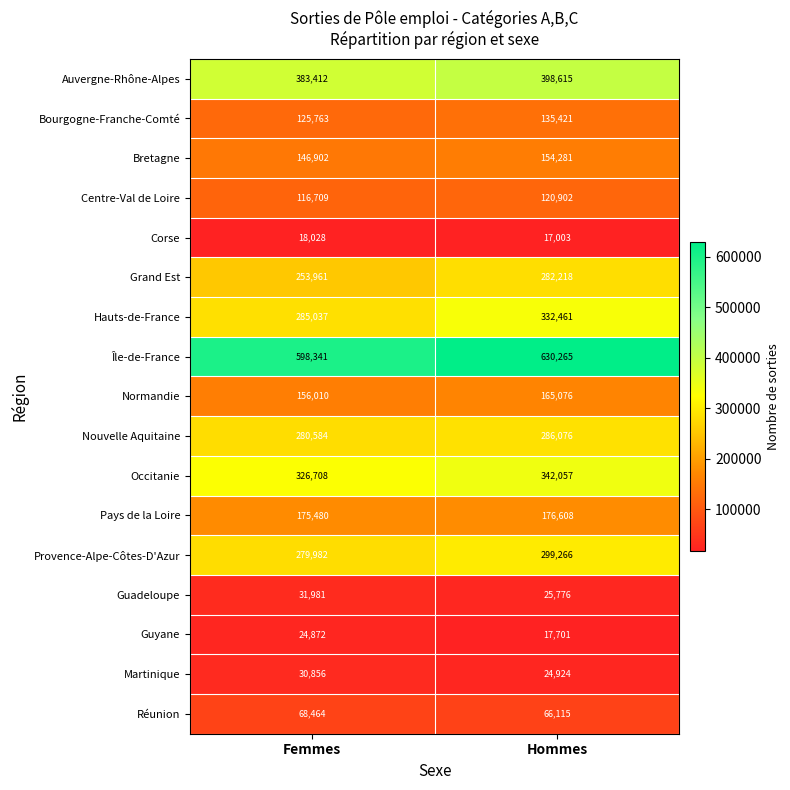

What is the lowest value of the Normandie series?

156010